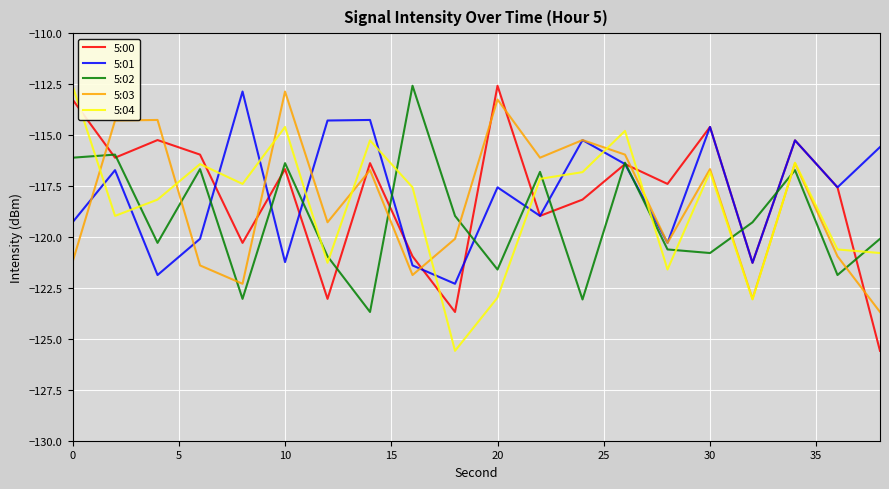

Is this an area chart (filled region under the line)?

No